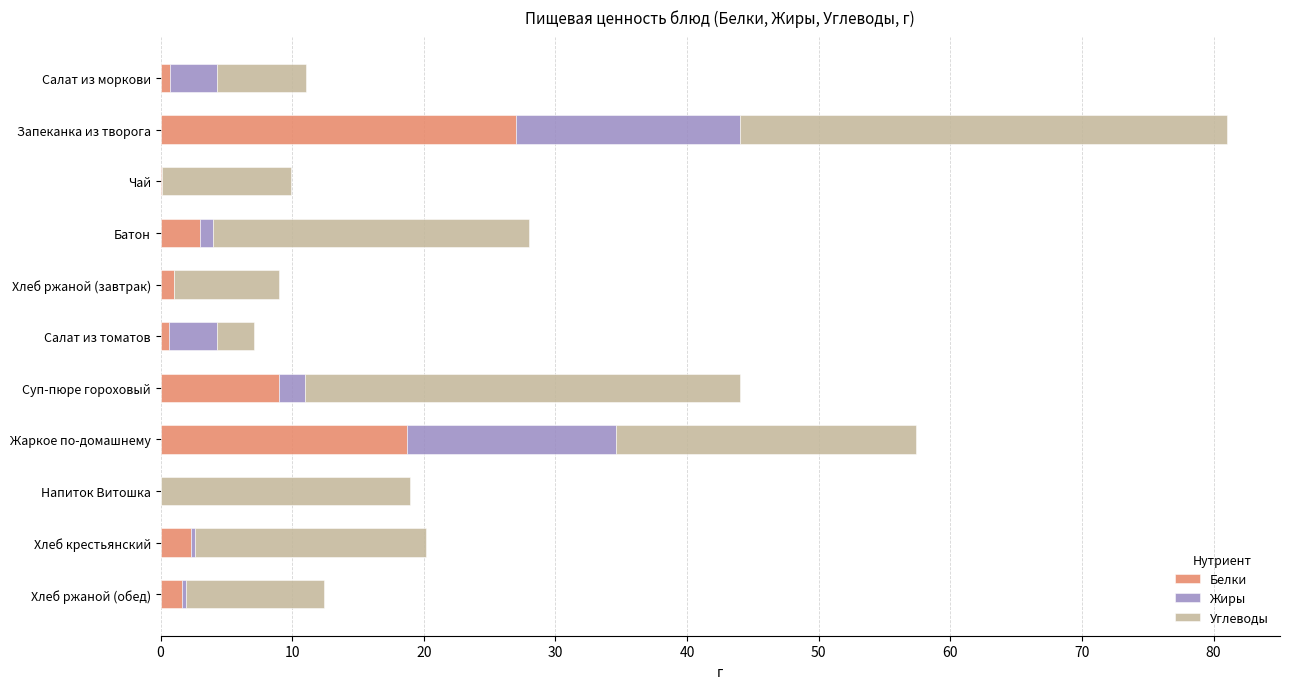

What are all the series names shown in the legend?

Белки, Жиры, Углеводы